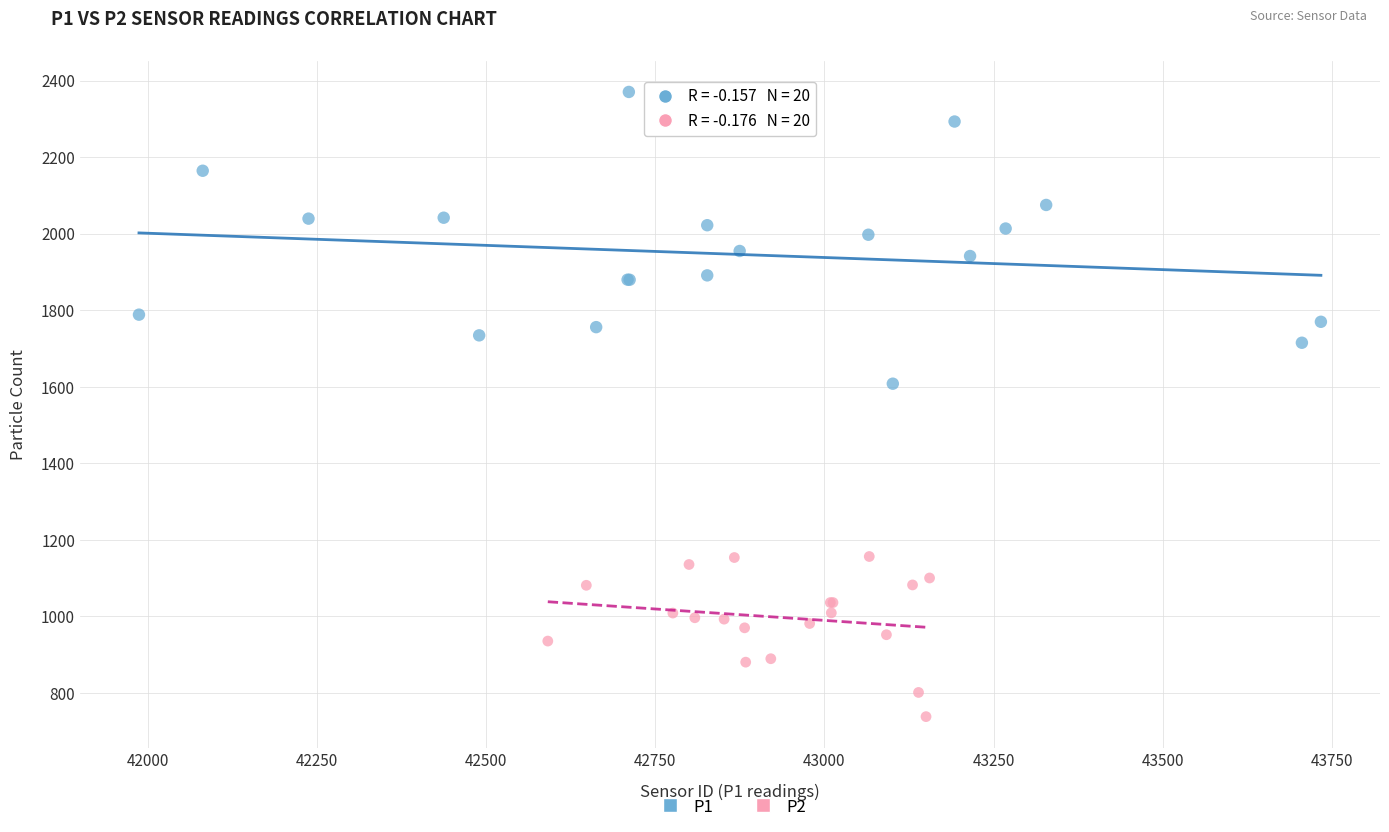

Which series contains the highest Y value?

P1